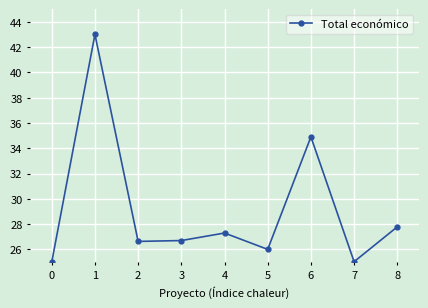

What is the ratio of the value at 3 to the value at 4?

1.0